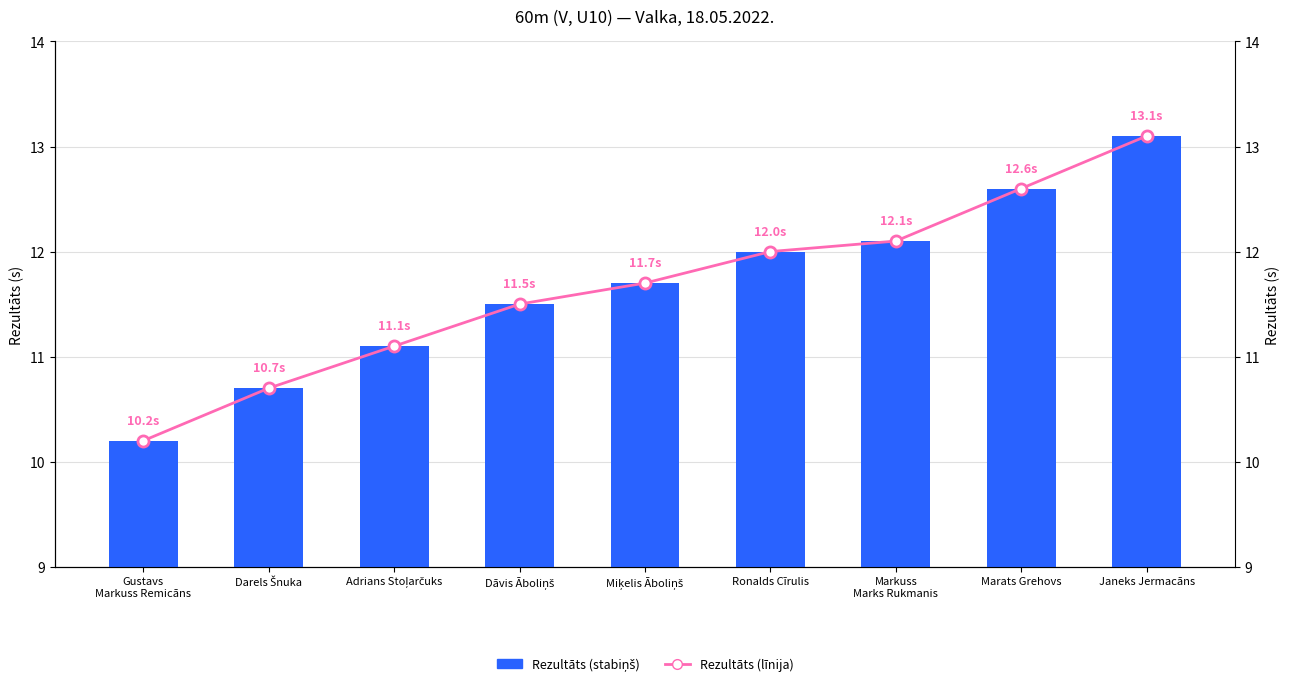

Reading left to right, transcribe all the data shown in this chart.

Rezultāts (60m): 10.2	10.7	11.1	11.5	11.7	12.0	12.1	12.6	13.1
Rezultāts (līnija): 10.2	10.7	11.1	11.5	11.7	12.0	12.1	12.6	13.1